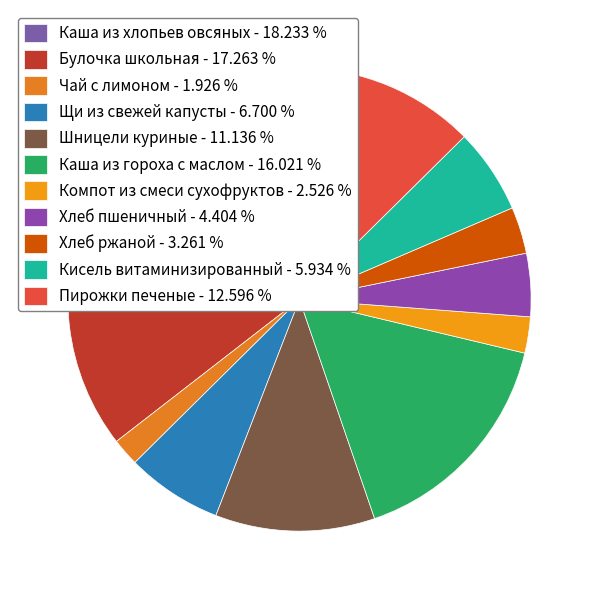

How many segments does this pie chart have?

11